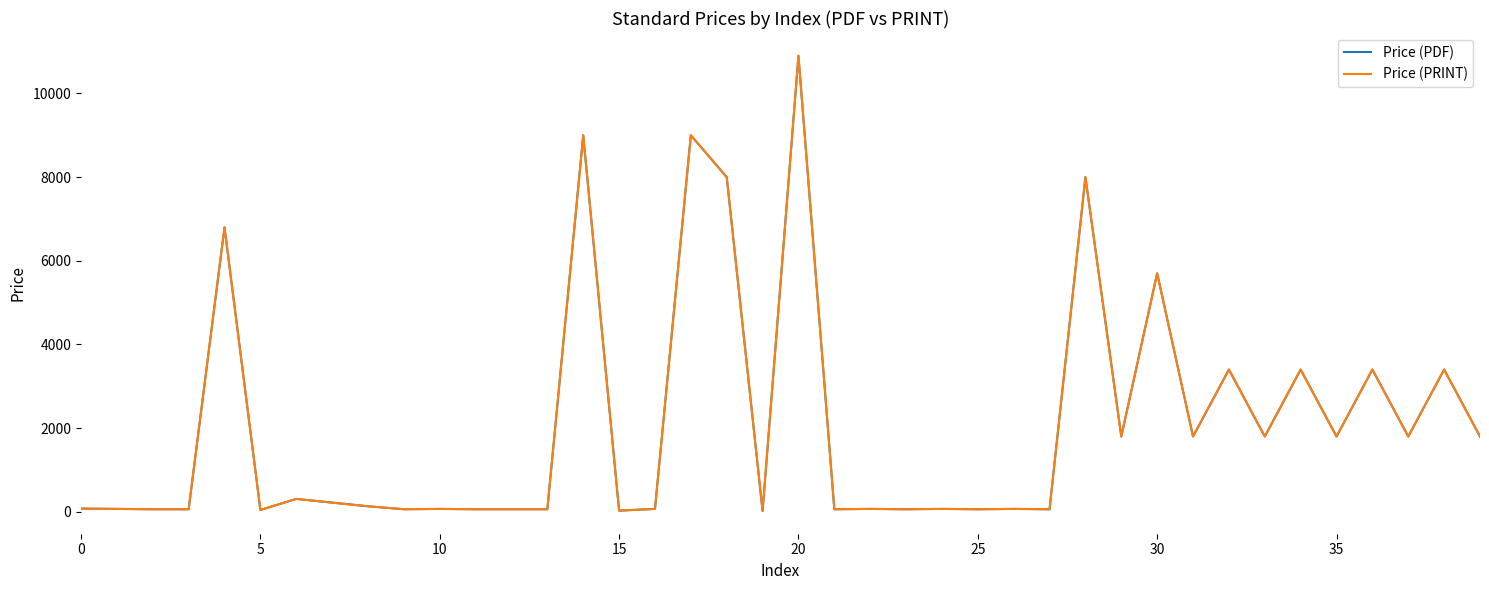

Does the chart display data point markers on the line(s)?

No